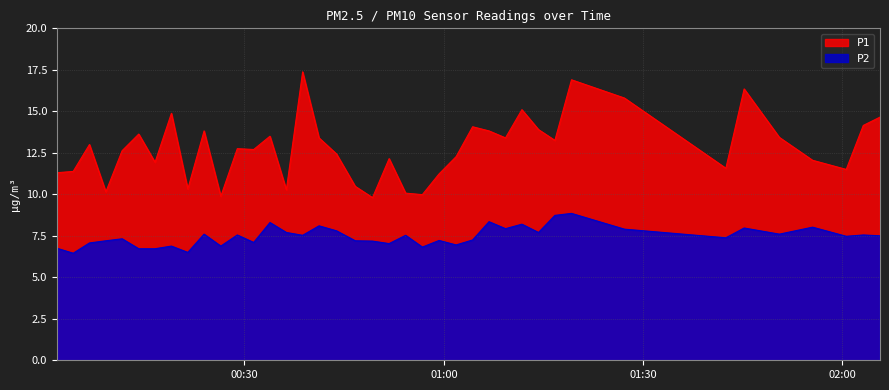

True or false: P2 and P1 intersect in this chart.

False